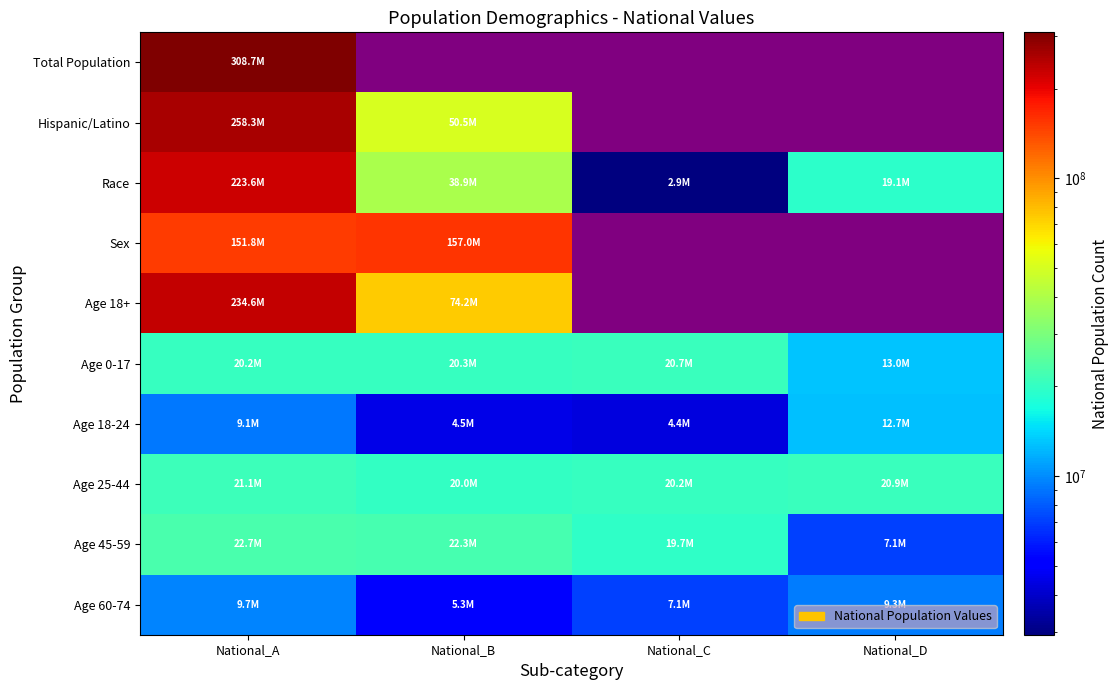

Where does the Age 25-44 series first go above 20890964?

National_A